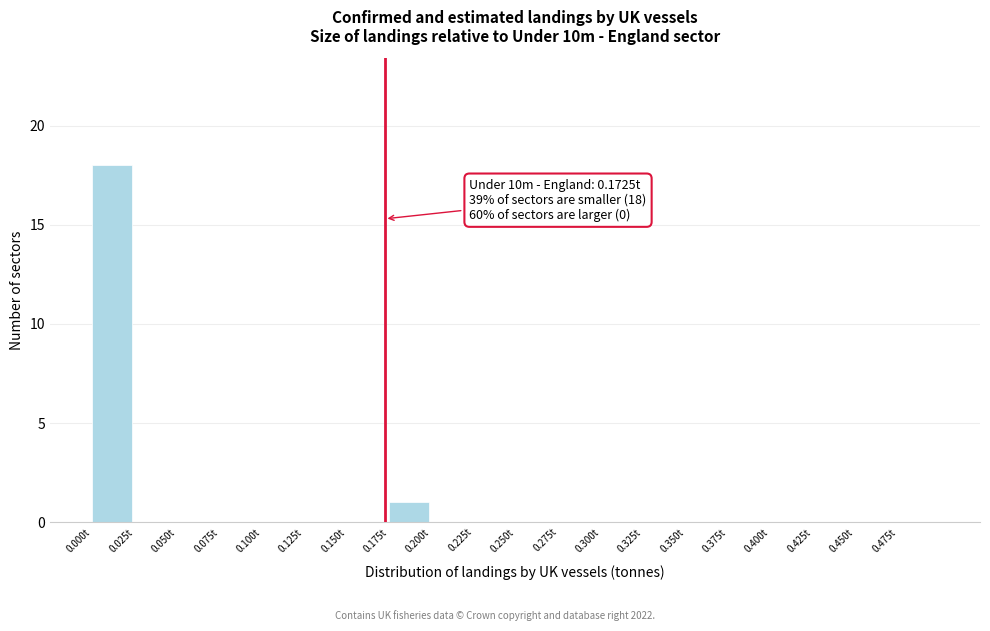

Reading left to right, what are all the values shown in this chart?

0.000t=18	0.025t=0	0.050t=0	0.075t=0	0.100t=0	0.125t=0	0.150t=0	0.175t=1	0.200t=0	0.225t=0	0.250t=0	0.275t=0	0.300t=0	0.325t=0	0.350t=0	0.375t=0	0.400t=0	0.425t=0	0.450t=0	0.475t=0